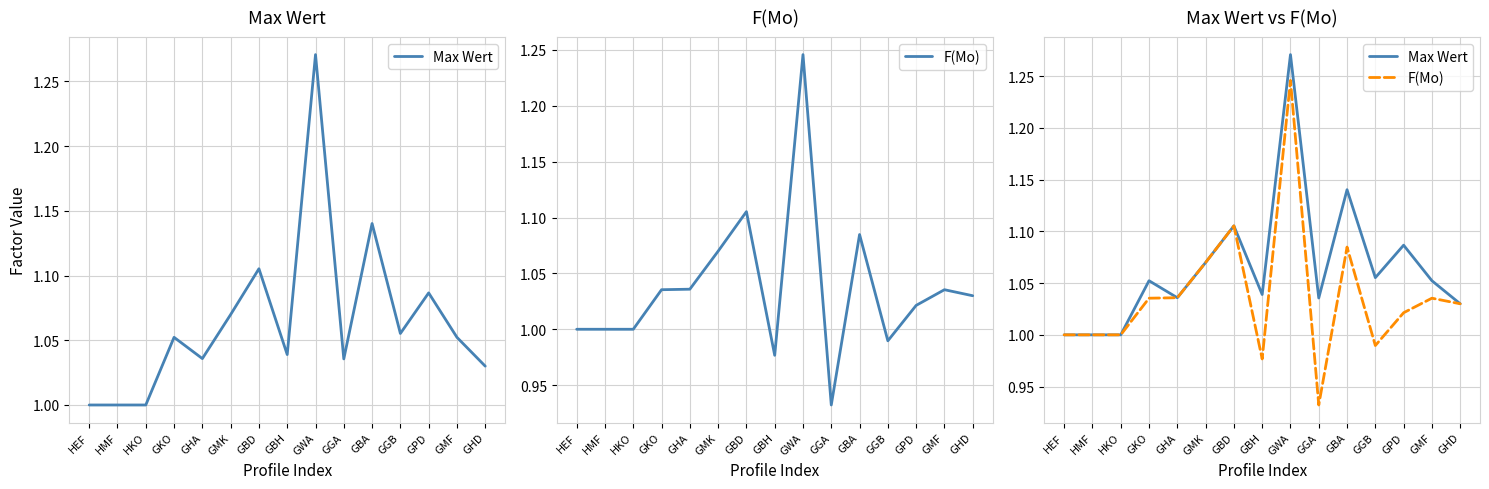

What is the minimum value for Max Wert?

1.0